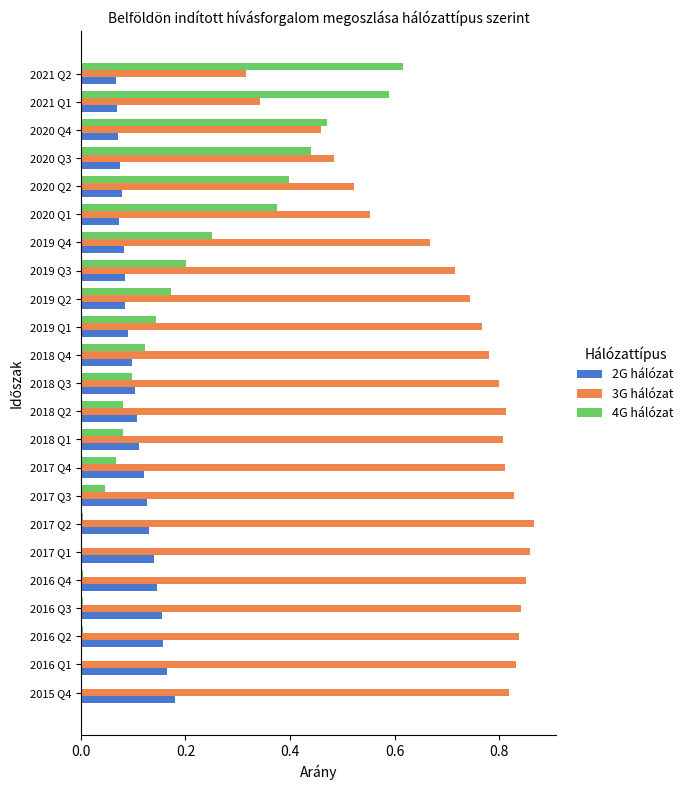

At which label does 4G hálózat reach its peak?

2021 Q2